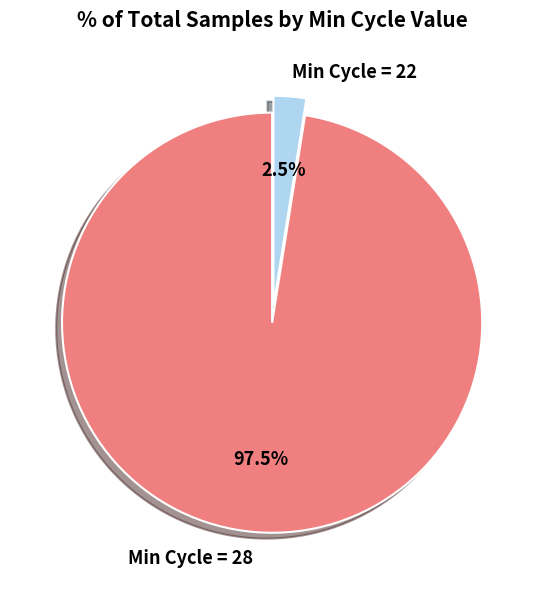

Does any single category account for the majority?

Yes